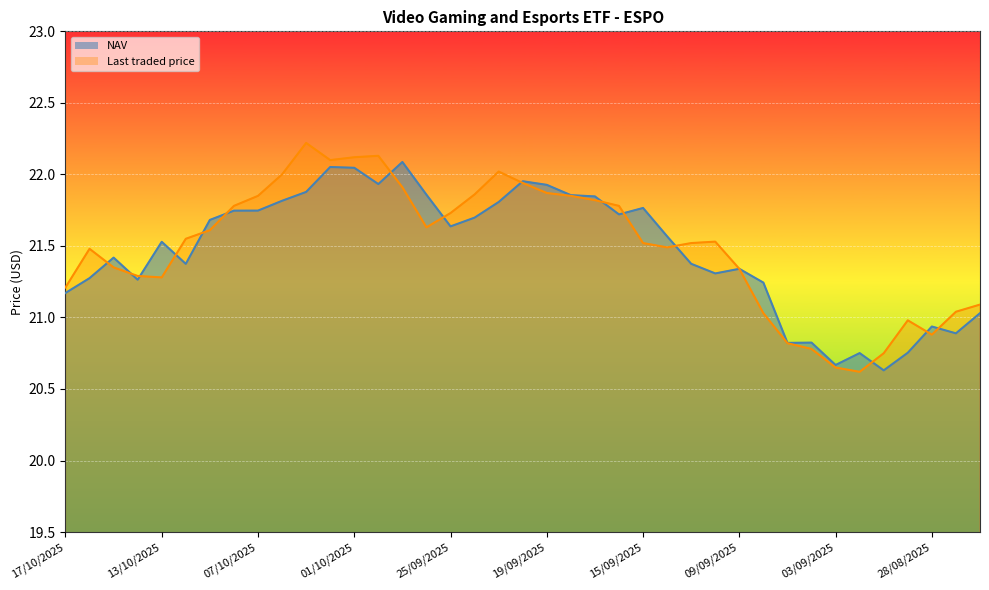

Reading left to right, what are all the values shown in this chart?

NAV: 21.2	21.3	21.4	21.3	21.5	21.4	21.7	21.7	21.7	21.8	21.9	22.1	22.0	21.9	22.1	21.9	21.6	21.7	21.8	22.0	21.9	21.9	21.8	21.7	21.8	21.6	21.4	21.3	21.3	21.2	20.8	20.8	20.7	20.8	20.6	20.8	20.9	20.9	21.0
Last traded price: 21.2	21.5	21.4	21.3	21.3	21.6	21.6	21.8	21.9	22.0	22.2	22.1	22.1	22.1	21.9	21.6	21.7	21.9	22.0	21.9	21.9	21.9	21.8	21.8	21.5	21.5	21.5	21.5	21.3	21.0	20.8	20.8	20.6	20.6	20.8	21.0	20.9	21.0	21.1